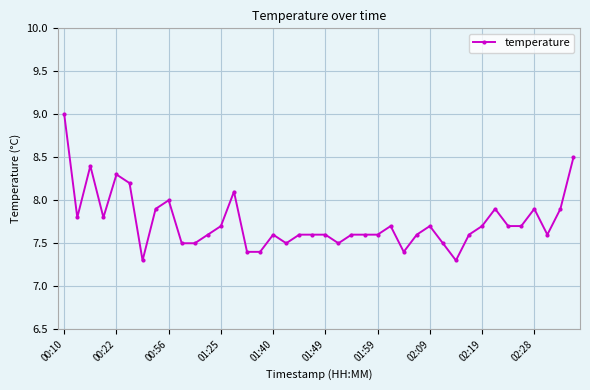

What is the maximum value shown in the chart?

9.0